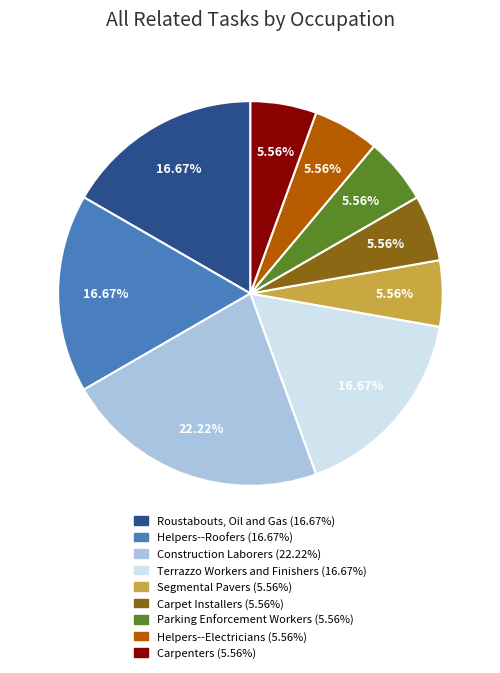

To the nearest percent, what is the difference between the largest and smallest slice percentages?

17%